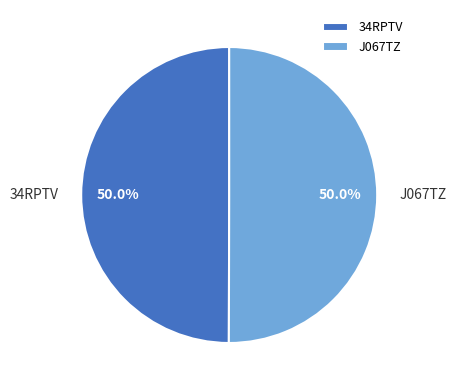

What percentage is NOT represented by 34RPTV?

50.0%